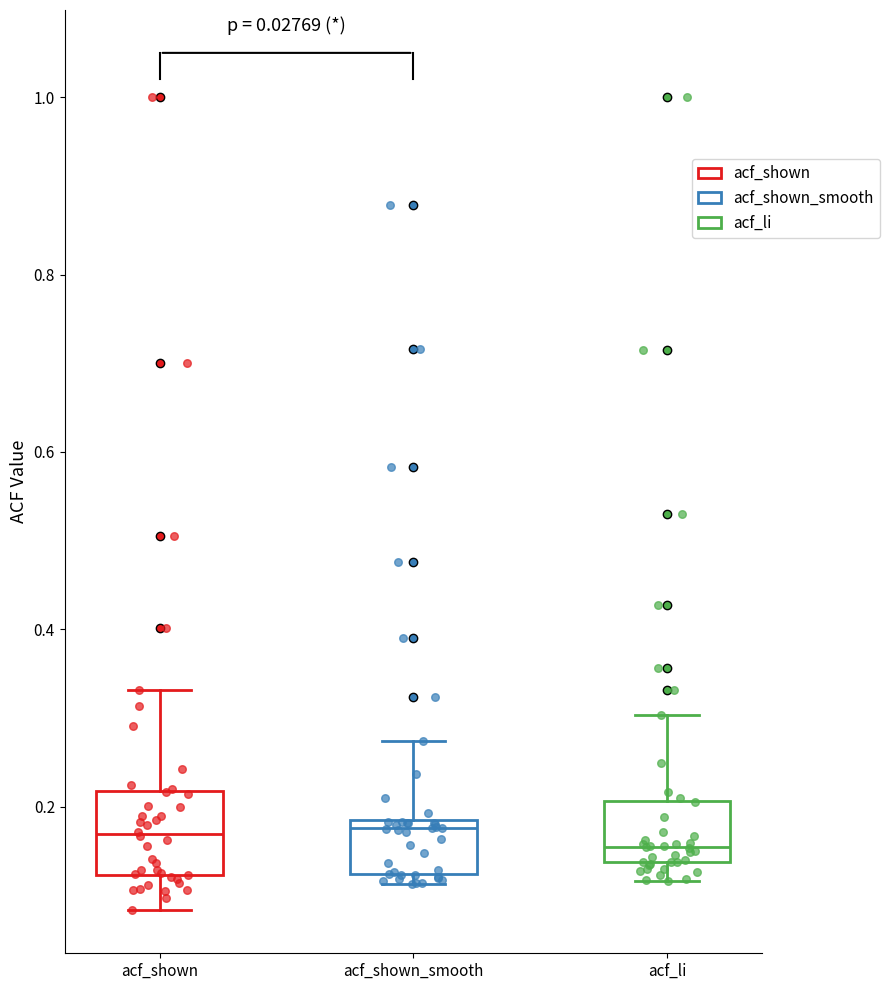

Reading left to right, transcribe this box plot: for each box, give where its median line is, the range the box spans, and where its two whiskers end, as read against the y-axis. The values are not printed on the chart, so give them approximately, as read against the axis.

acf_shown: median 0.16, box 0.12 to 0.22, whiskers 0.08 to 0.34
acf_shown_smooth: median 0.18 (just below the box's upper edge), box 0.12 to 0.18, whiskers 0.12 (just below the box's lower edge) to 0.28
acf_li: median 0.16, box 0.14 to 0.20, whiskers 0.12 to 0.30